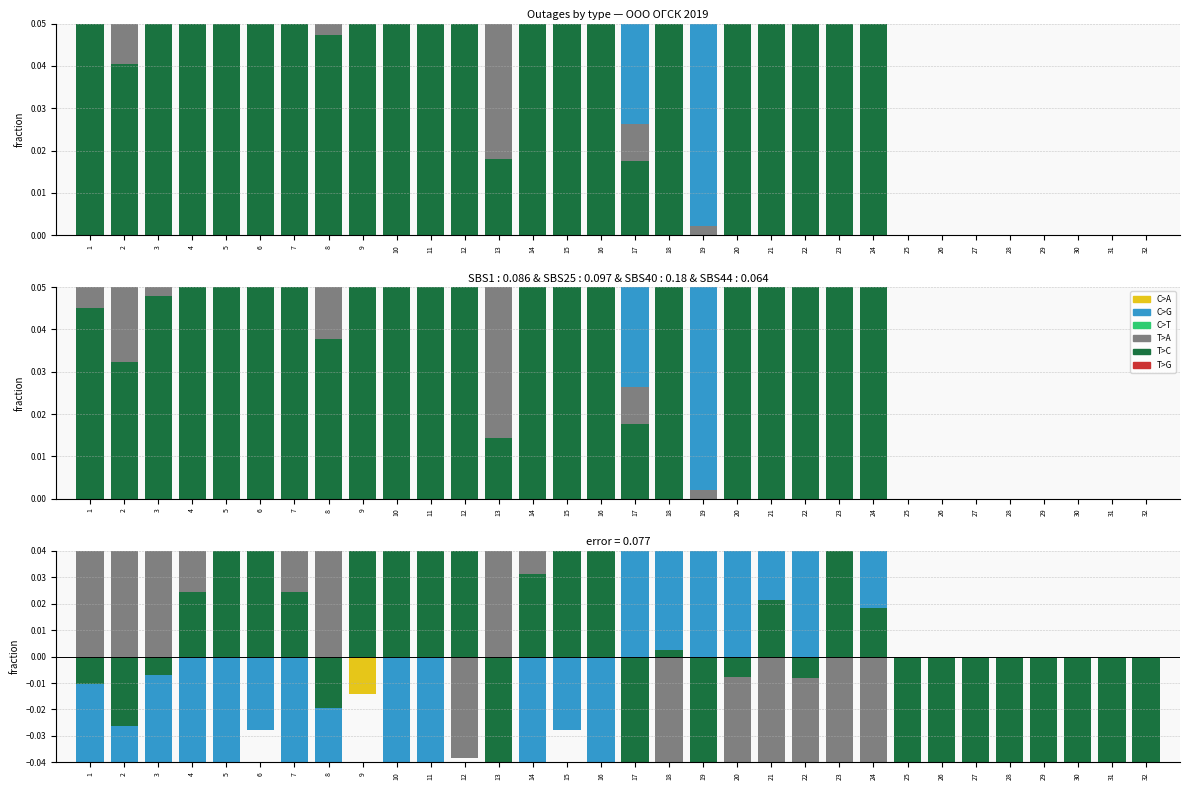

Rank the series by their maximum value, from lowest to highest.

C>T, T>G, C>A, T>C, T>A, C>G